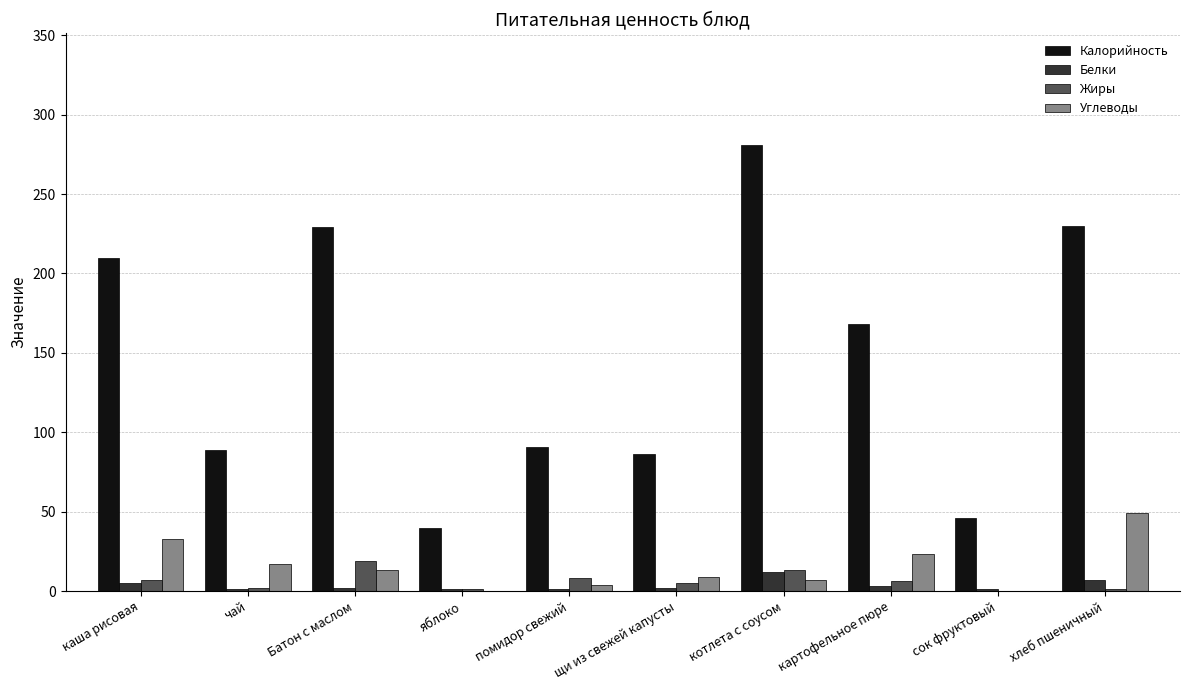

Which series has the largest total across all categories?

Калорийность